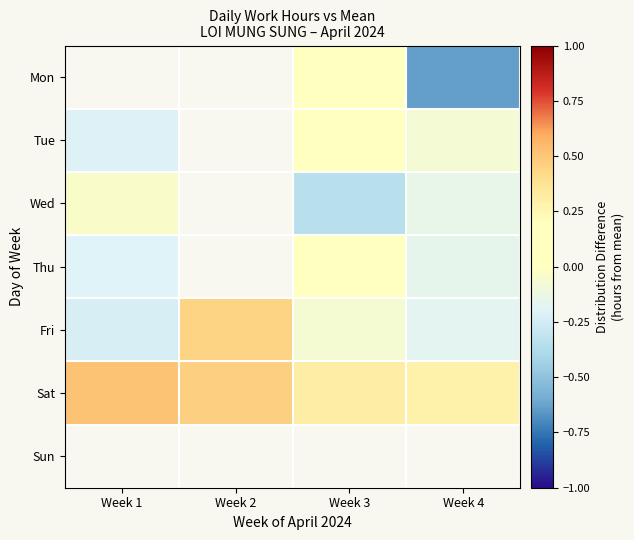

How many values in the Fri series exceed 0?

1